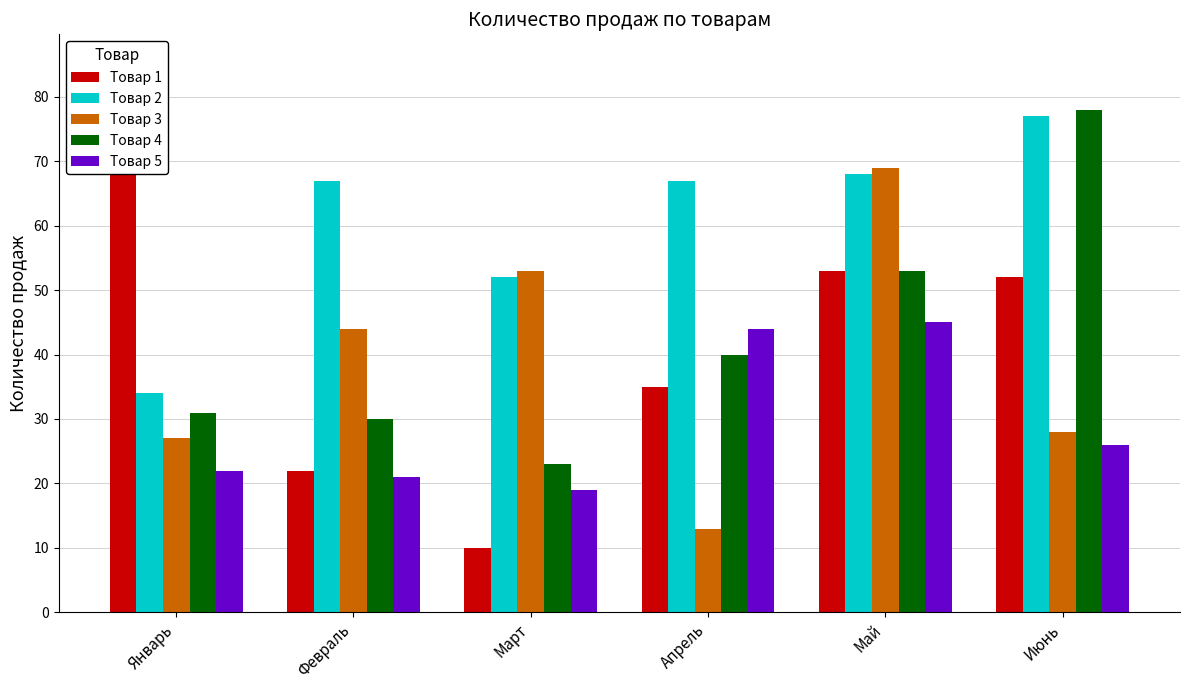

What value does the Товар 5 series have at Март?

19